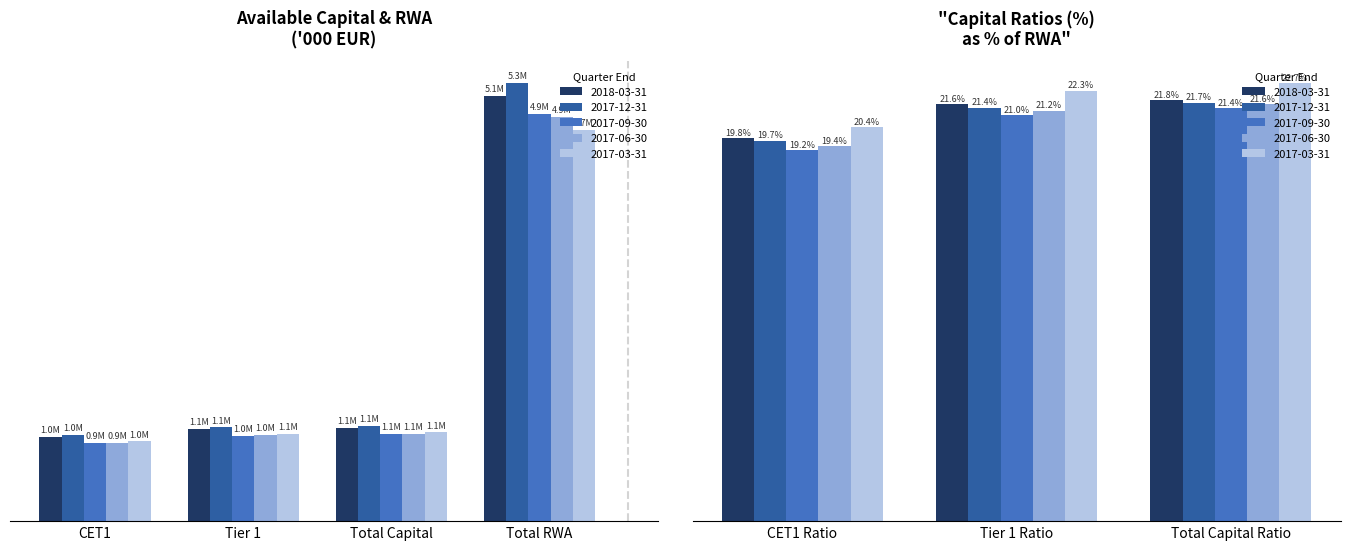

At how many categories does at least one series exceed 4170?

1